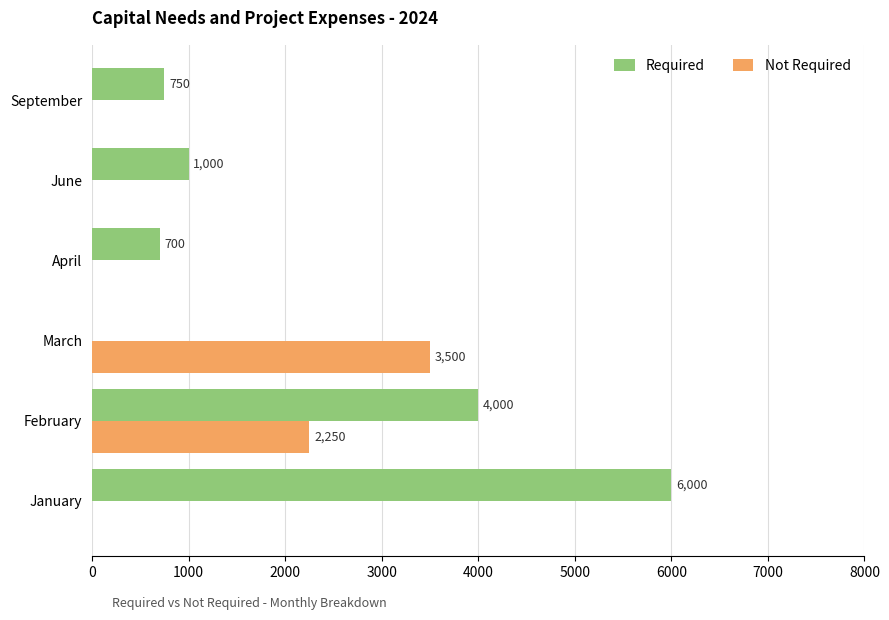

What is the sum of the Required values at February and April?

4700